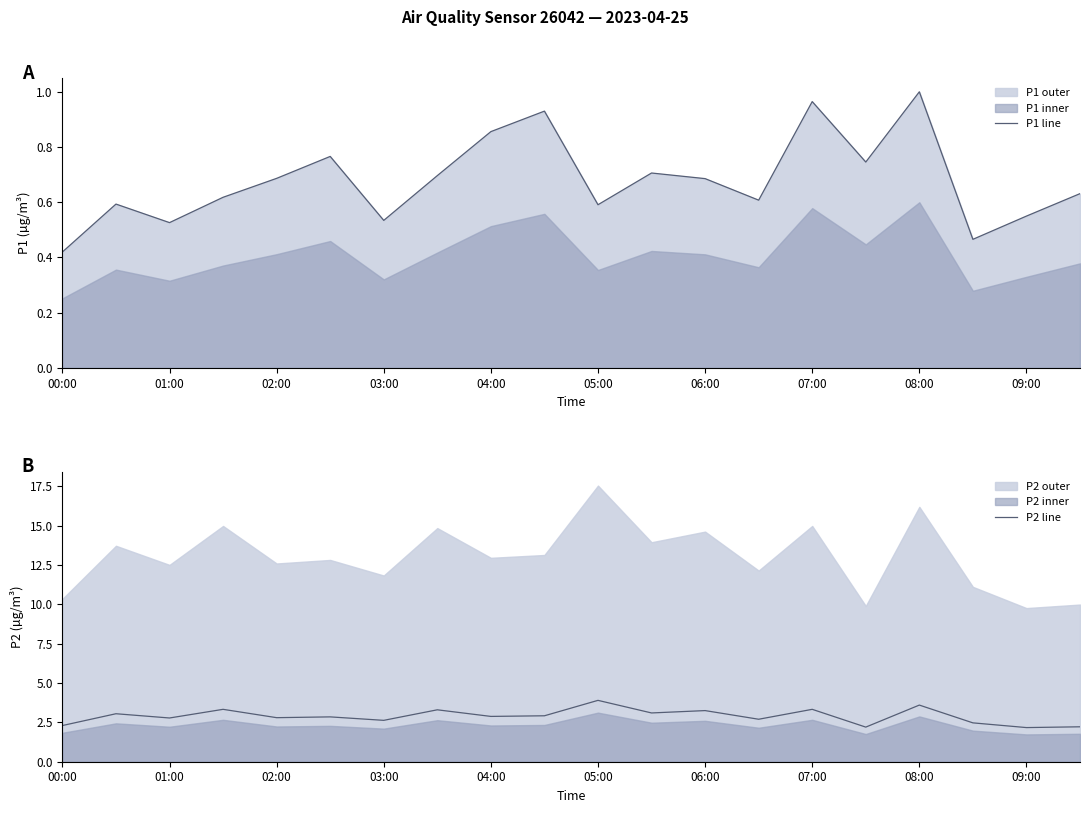

At which label does P1 line reach its peak?

08:00